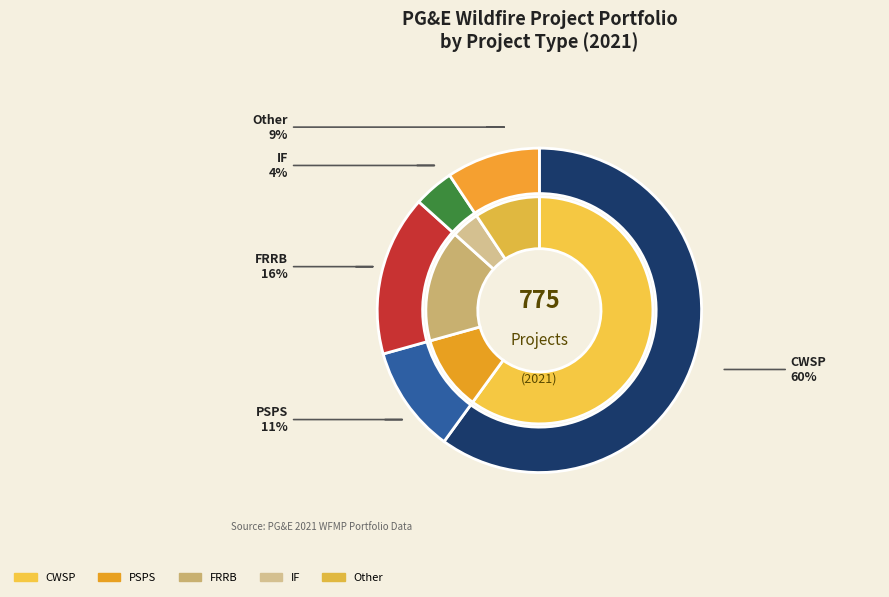

To the nearest percent, what is the combined percentage of CWSP and FRRB?

76%